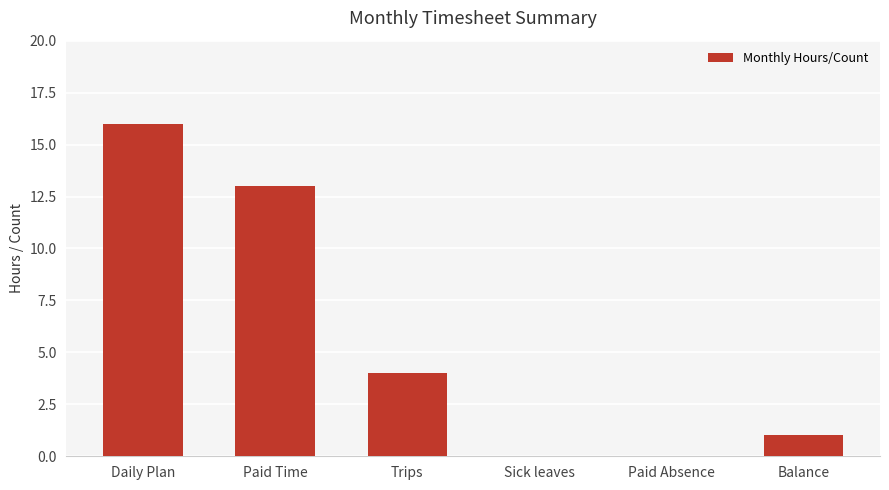

Does the chart contain stacked bars?

No